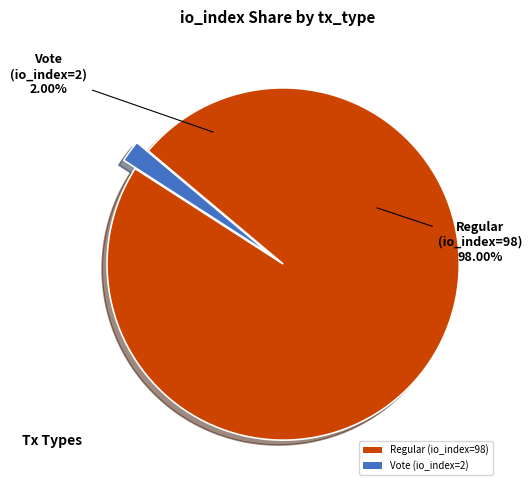

What percentage is NOT represented by Vote (io_index=2)?

98.0%